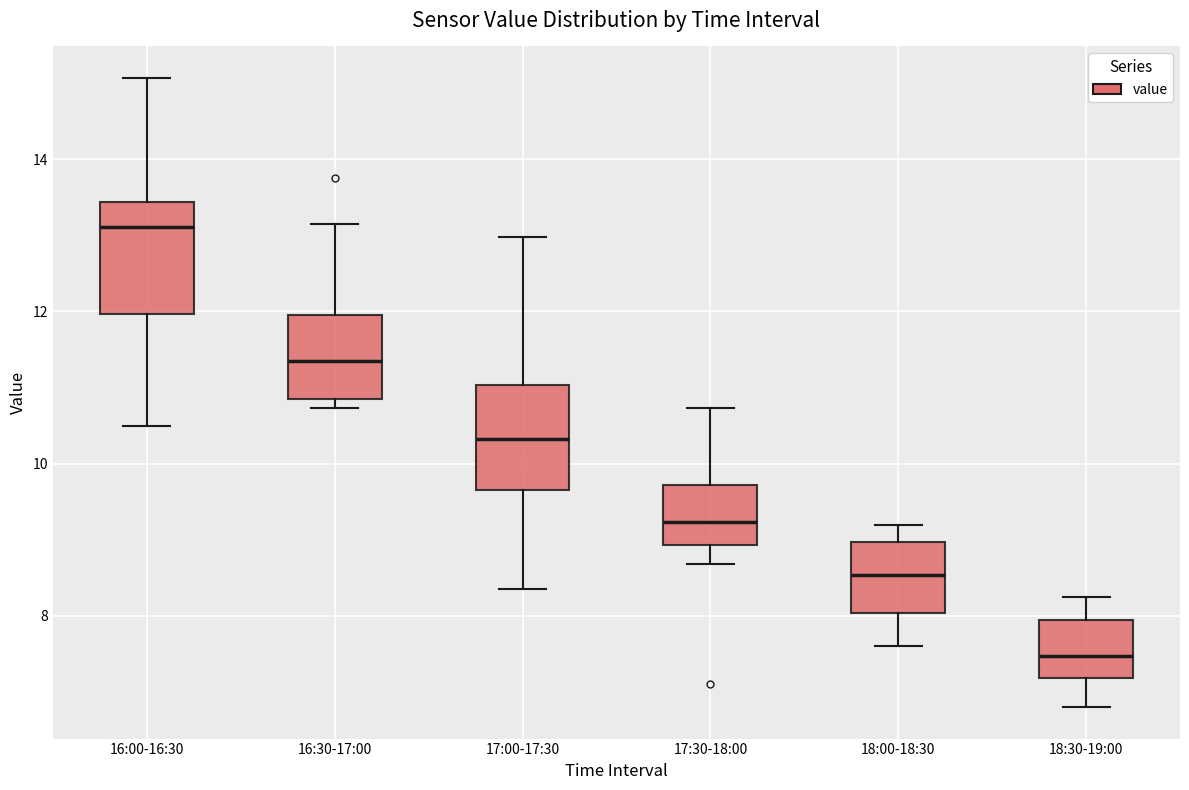

Reading left to right, transcribe this box plot: for each box, give where its median line is, the range the box spans, and where its two whiskers end, as read against the y-axis. The values are not printed on the chart, so give them approximately, as read against the axis.

16:00-16:30: median 13.2, box 12.0 to 13.4, whiskers 10.6 to 15.0
16:30-17:00: median 11.4, box 10.8 to 12.0, whiskers 10.8 (just below the box's lower edge) to 13.2
17:00-17:30: median 10.4, box 9.6 to 11.0, whiskers 8.4 to 13.0
17:30-18:00: median 9.2, box 9.0 to 9.8, whiskers 8.6 to 10.8
18:00-18:30: median 8.6, box 8.0 to 9.0, whiskers 7.6 to 9.2
18:30-19:00: median 7.4, box 7.2 to 8.0, whiskers 6.8 to 8.2